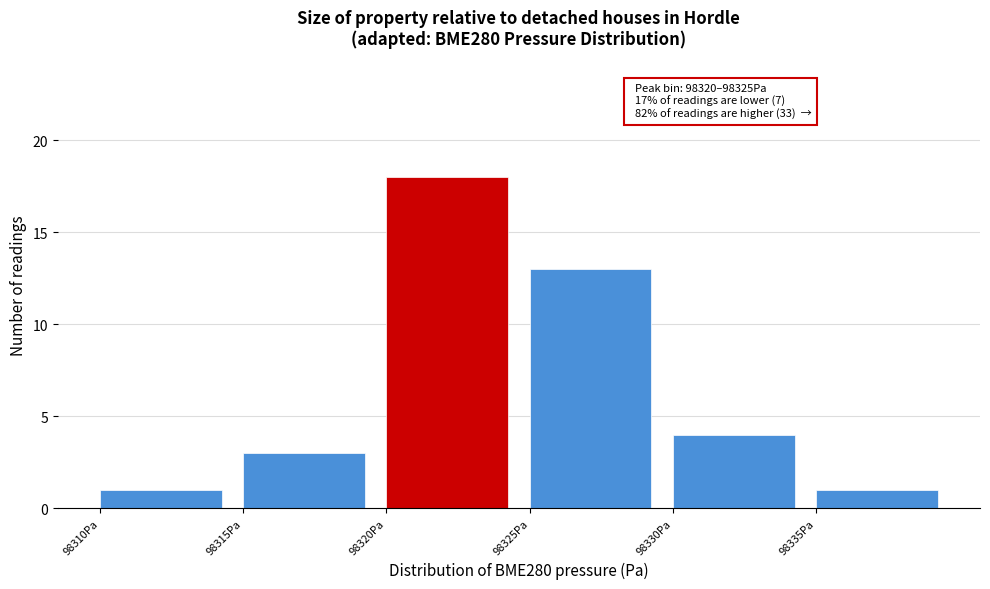

Over which range of the x-axis is the bar tallest?

98320 to 98325